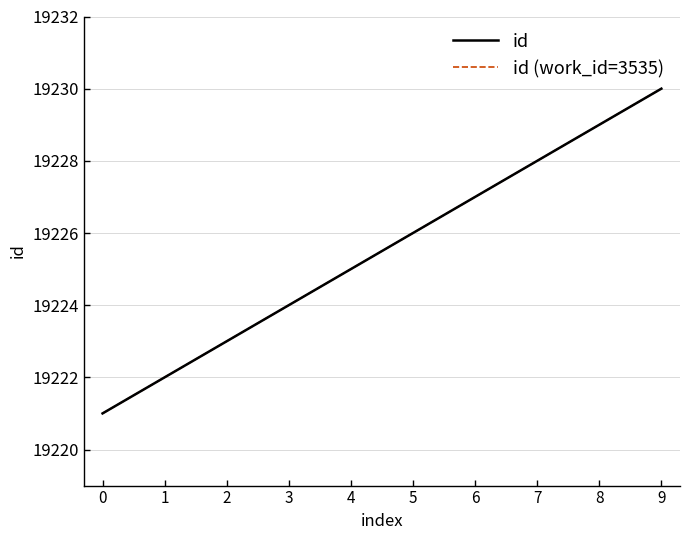

Does the chart have visible grid lines?

Yes